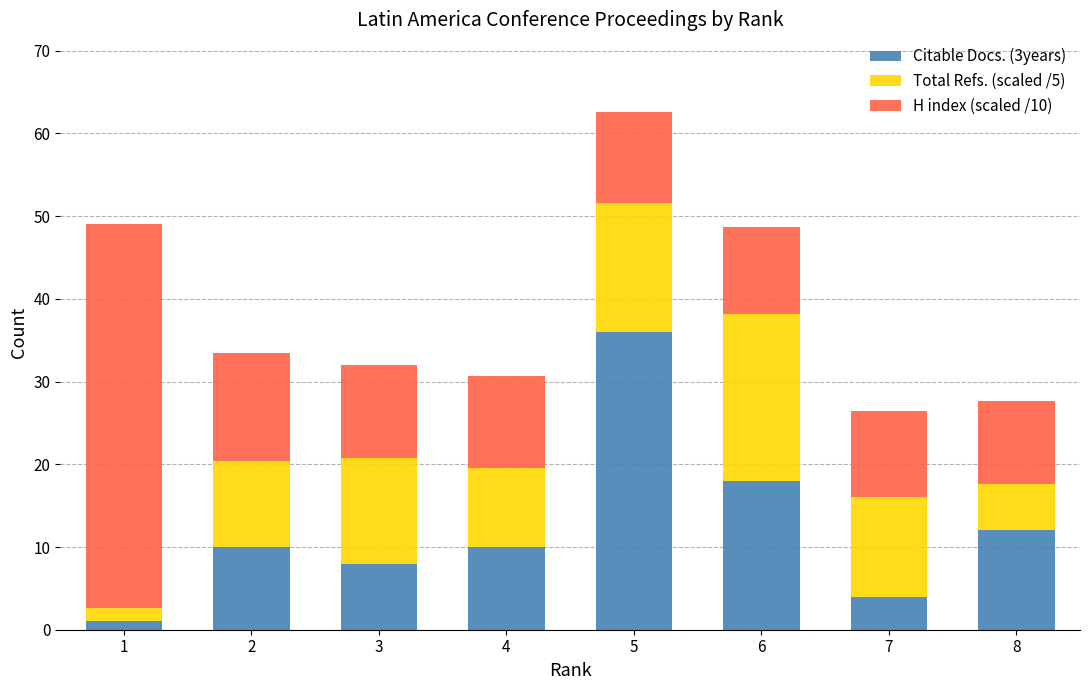

What is the value of the Citable Docs. (3years) bar at the 8th from the left?

12.0